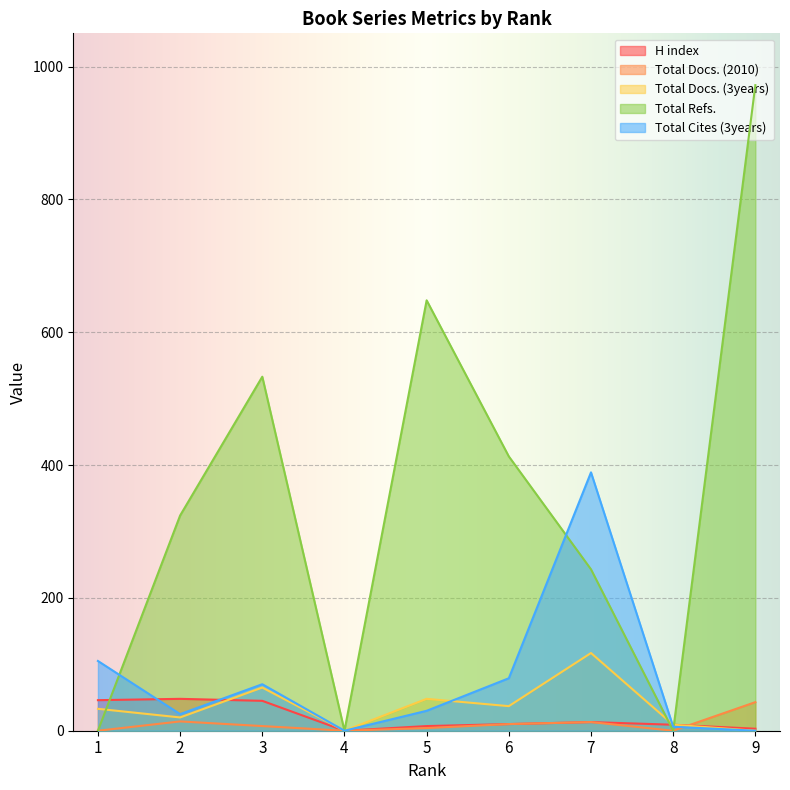

In Total Refs., how many points are higher than both neighbors (excluding endpoints)?

2